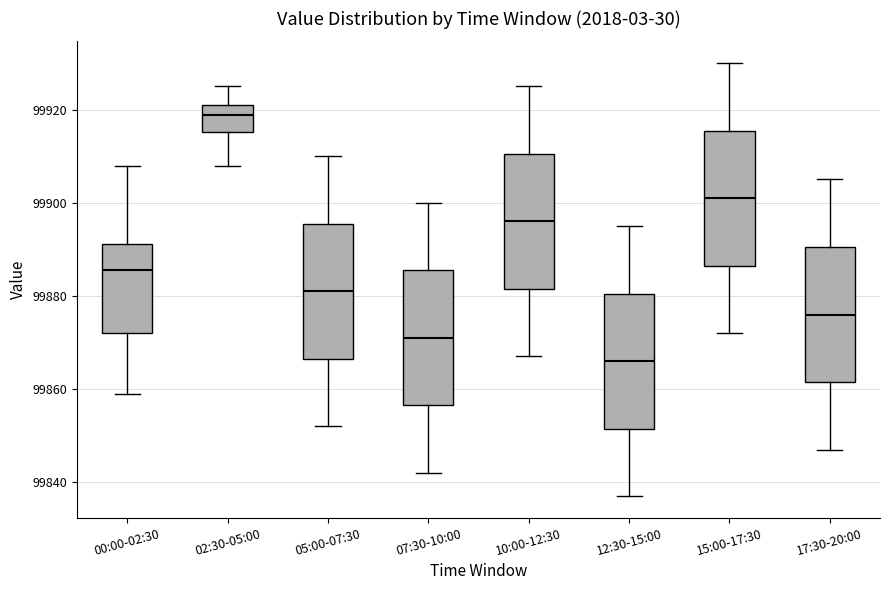

Where is the lower edge of the box for 17:30-20:00 on the y-axis? The values are not printed on the chart, so give them approximately, as read against the axis.

99862